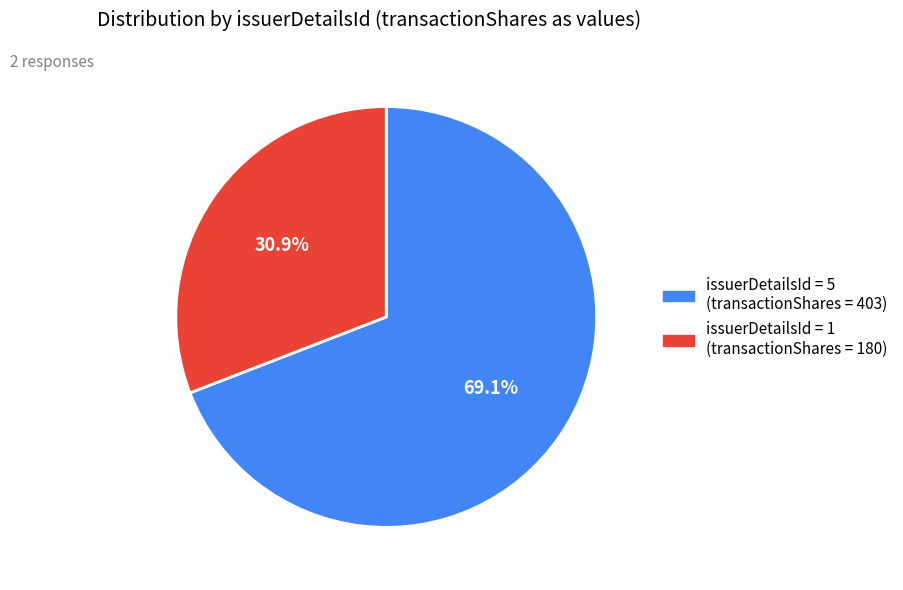

Count the number of slices in the pie.

2